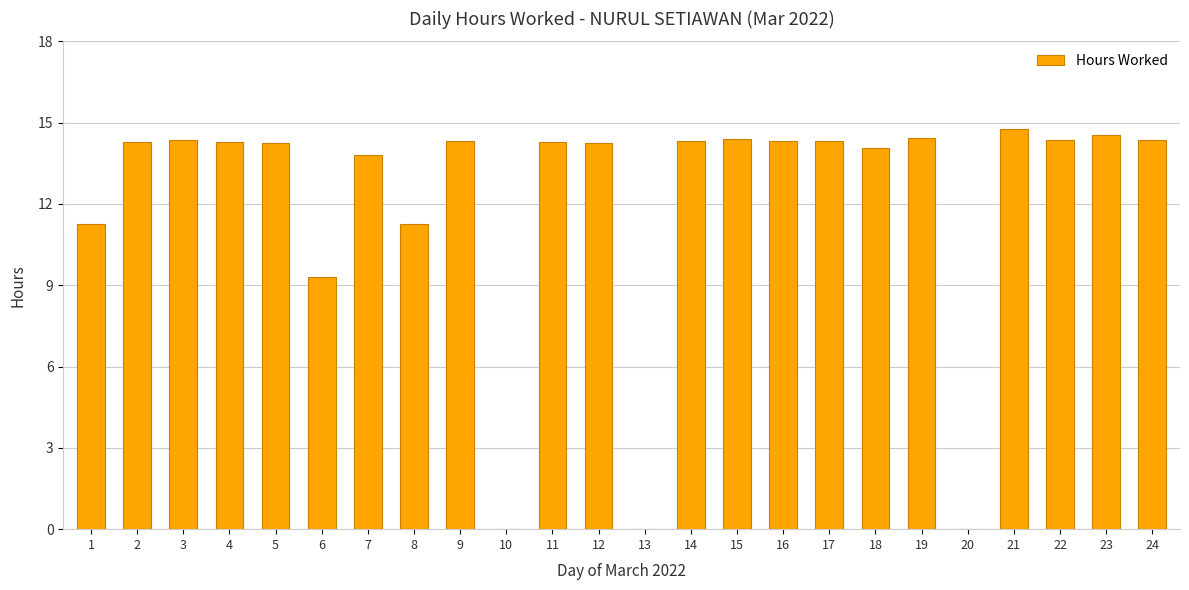

How many series are shown in this chart?

1